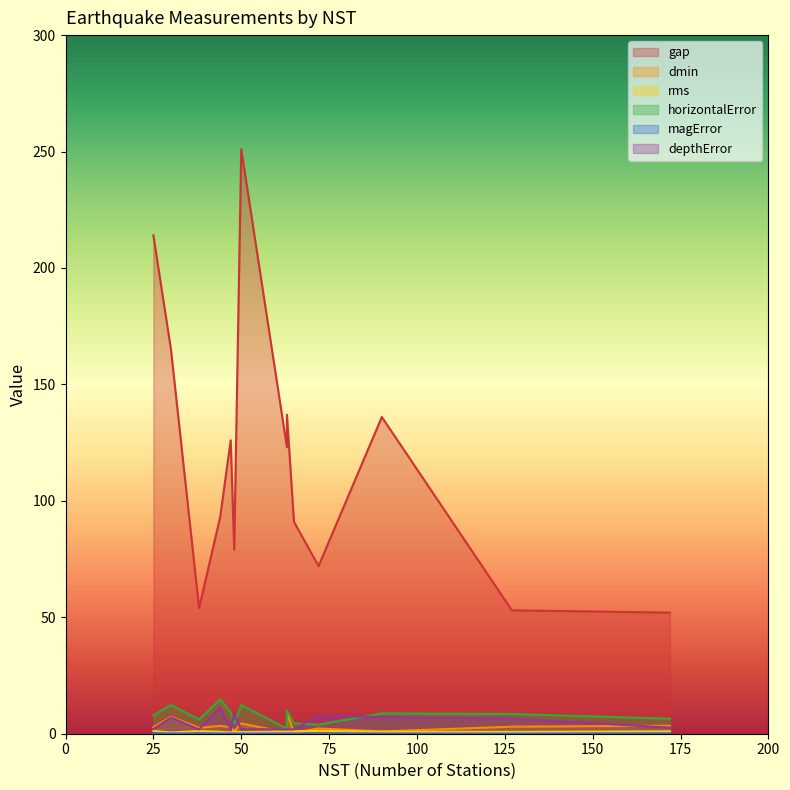

At how many categories does at least one series exceed 152?

3